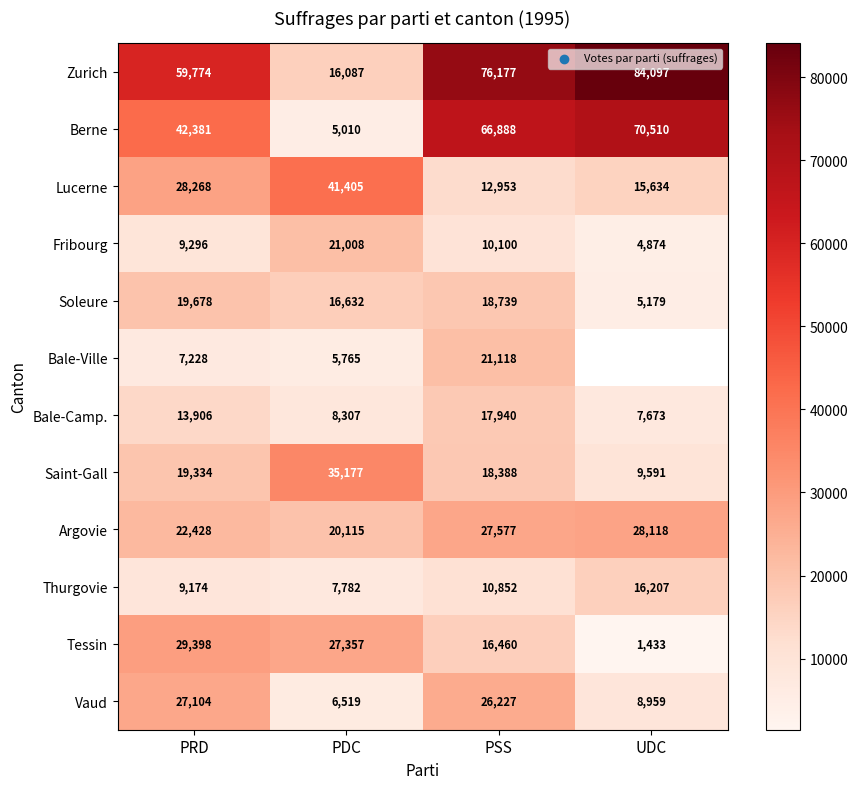

At which label is Fribourg closest to 12941?

PSS